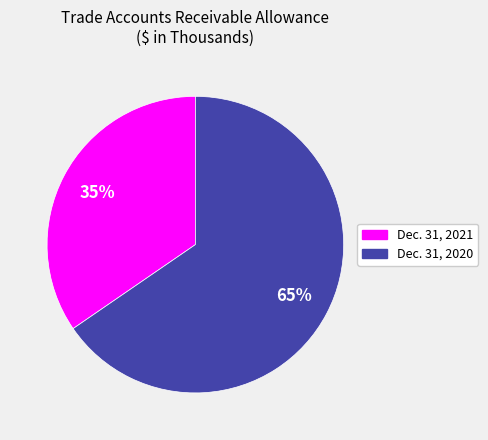

Is it true that Dec. 31, 2020 is 65% of the pie?

True